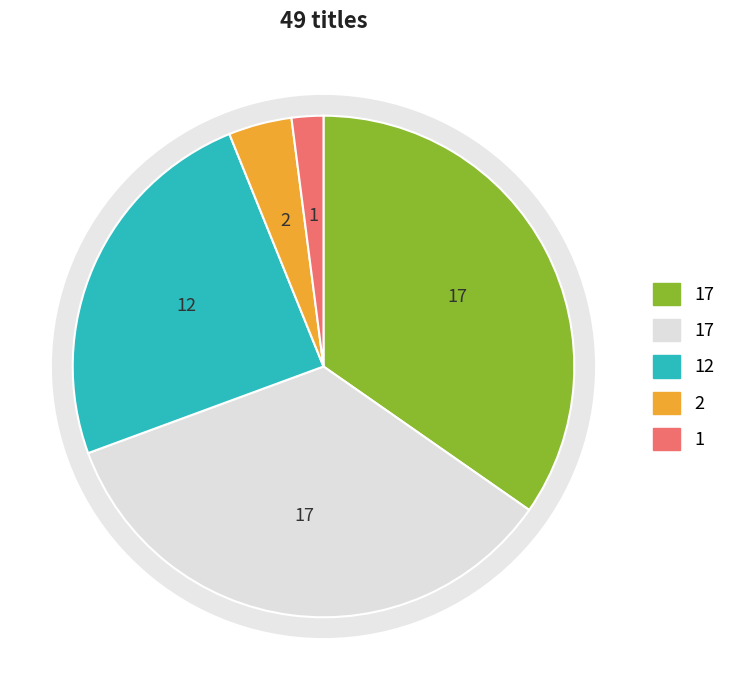

Count the number of slices in the pie.

5